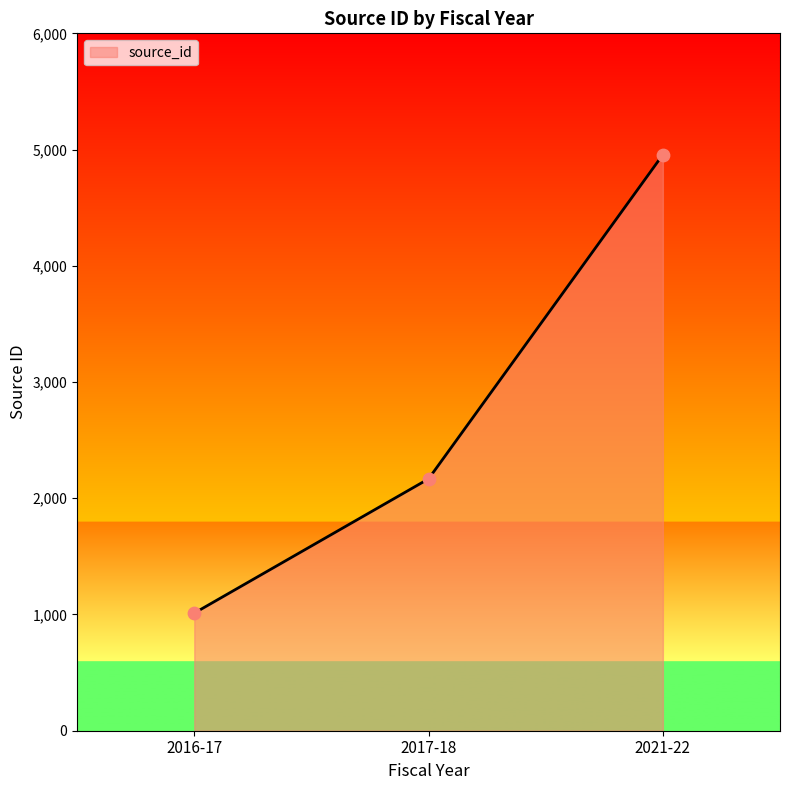

What is the change in value from 2016-17 to 2021-22?

+3944